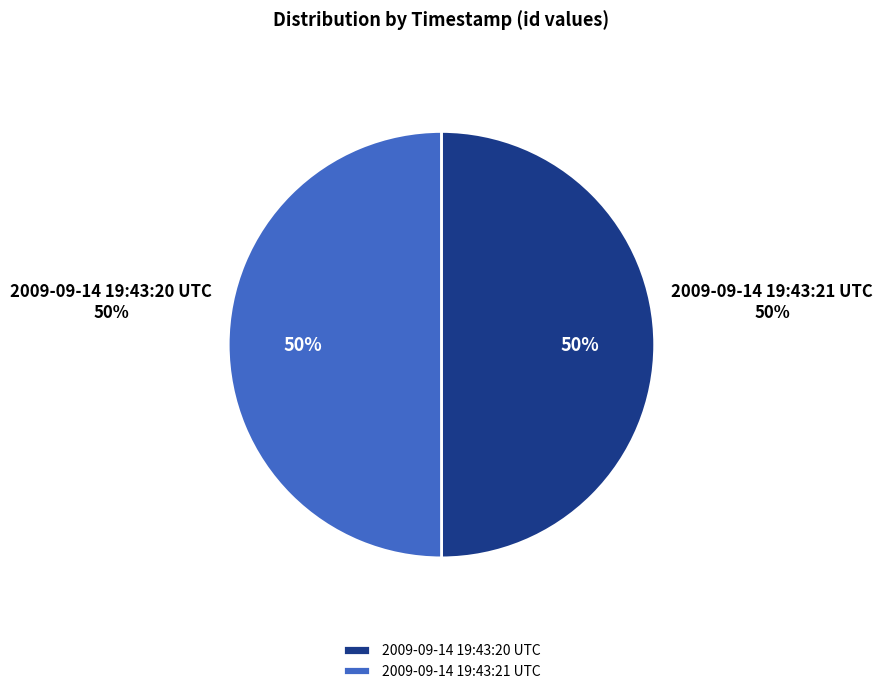

Combined, do 2009-09-14 19:43:21 UTC and 2009-09-14 19:43:20 UTC account for over 50%?

Yes